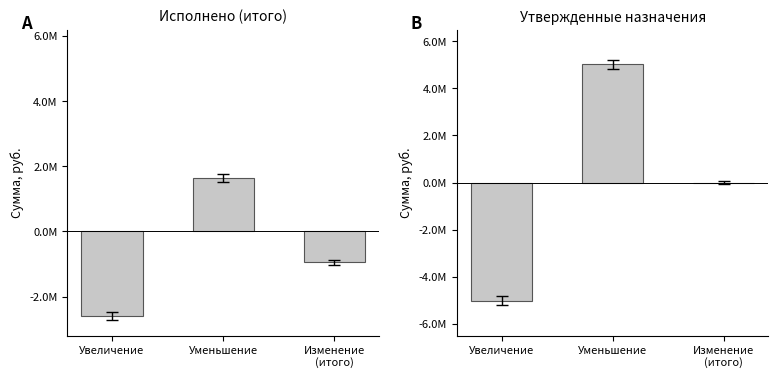

How many values in Исполнено are above zero?

1